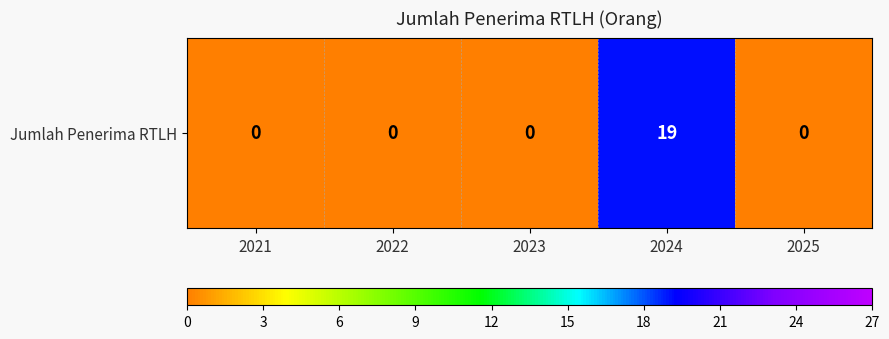

The chart shows a value of 0 at 2021. True or false?

True